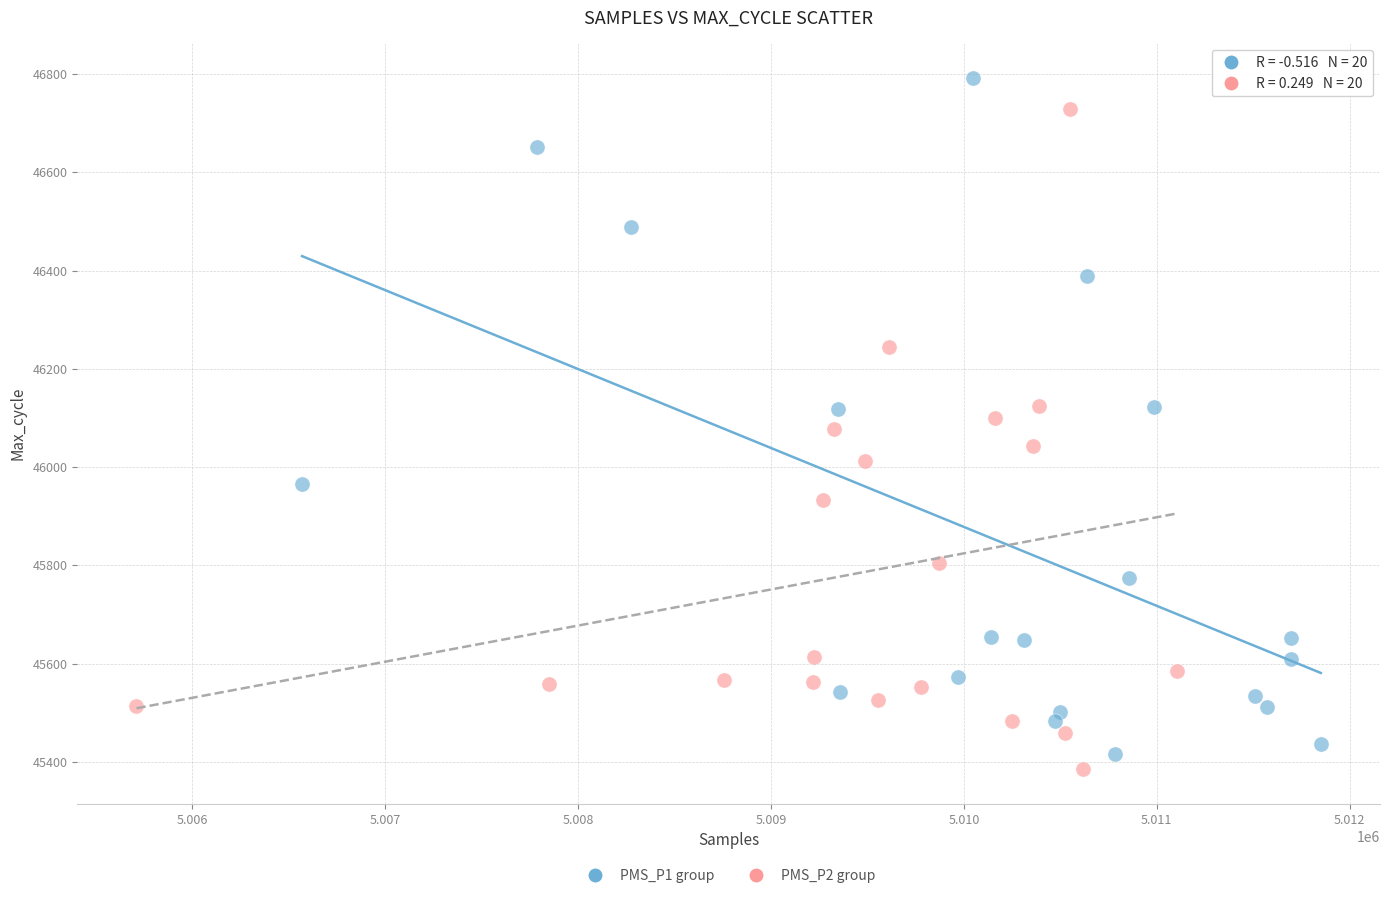

Which series reaches the maximum Y coordinate?

PMS_P1 group